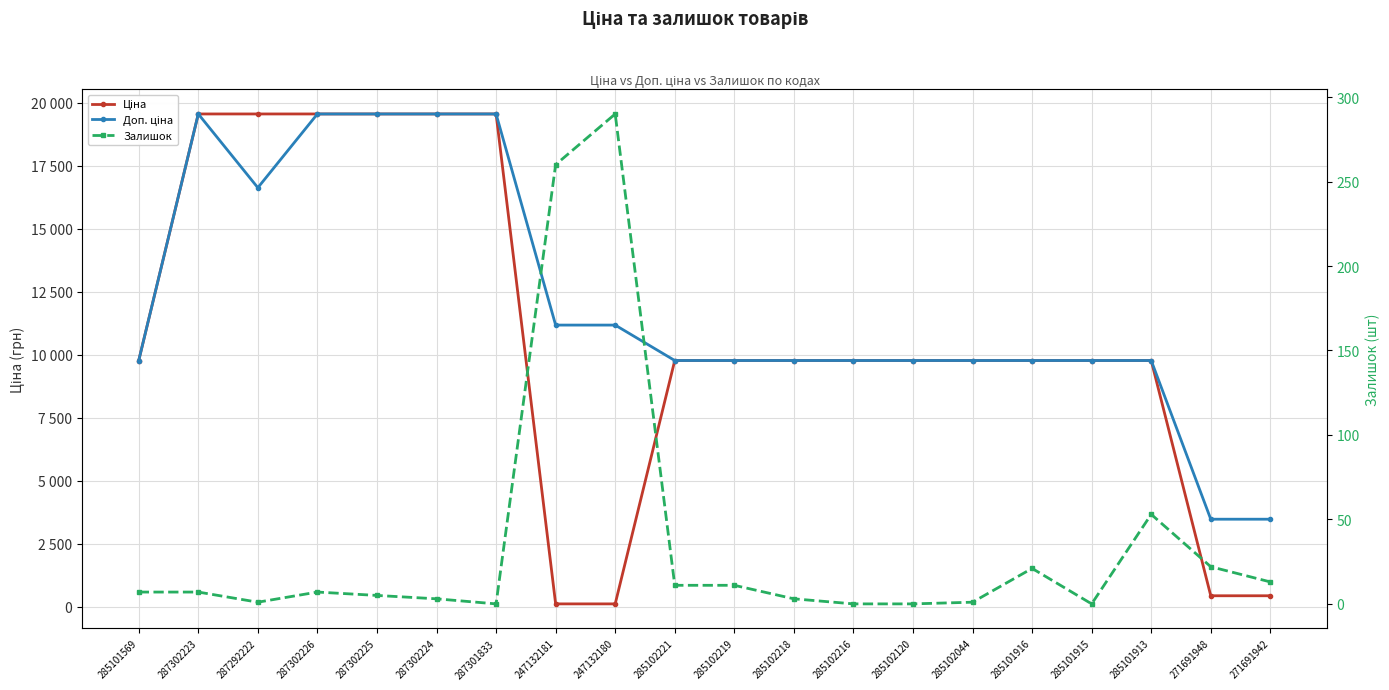

How many values in the Ціна series are below 9775?

4